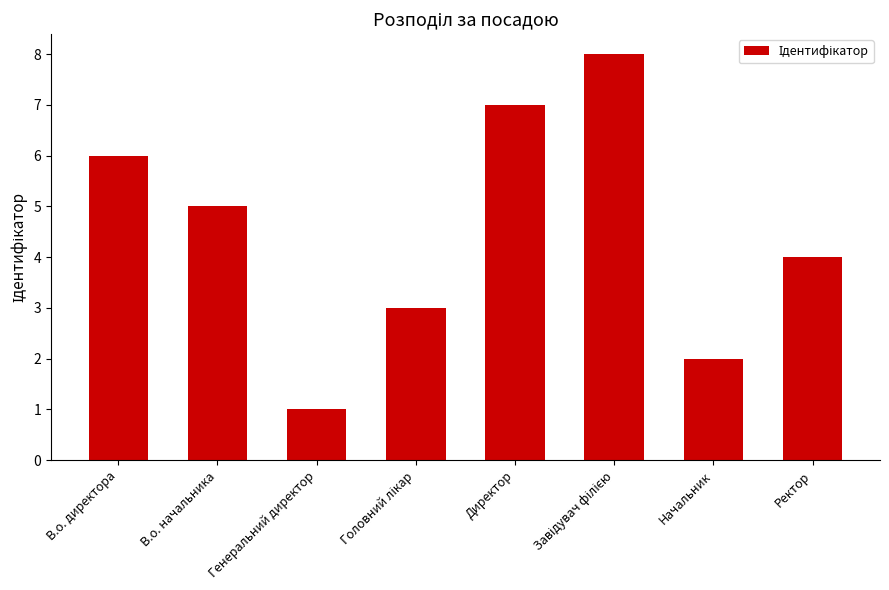

True or false: the data shows 8 at В.о. директора.

False